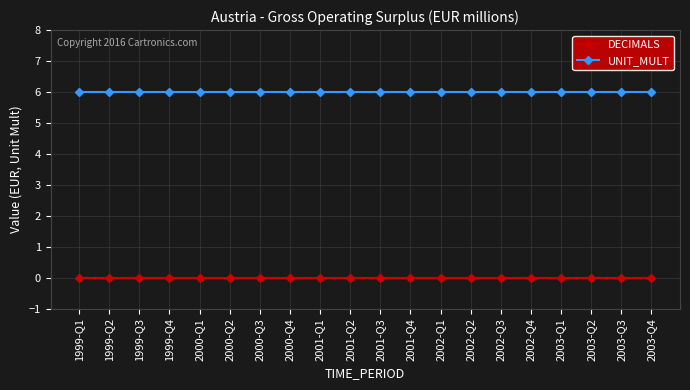

Which series has the largest total across all categories?

UNIT_MULT